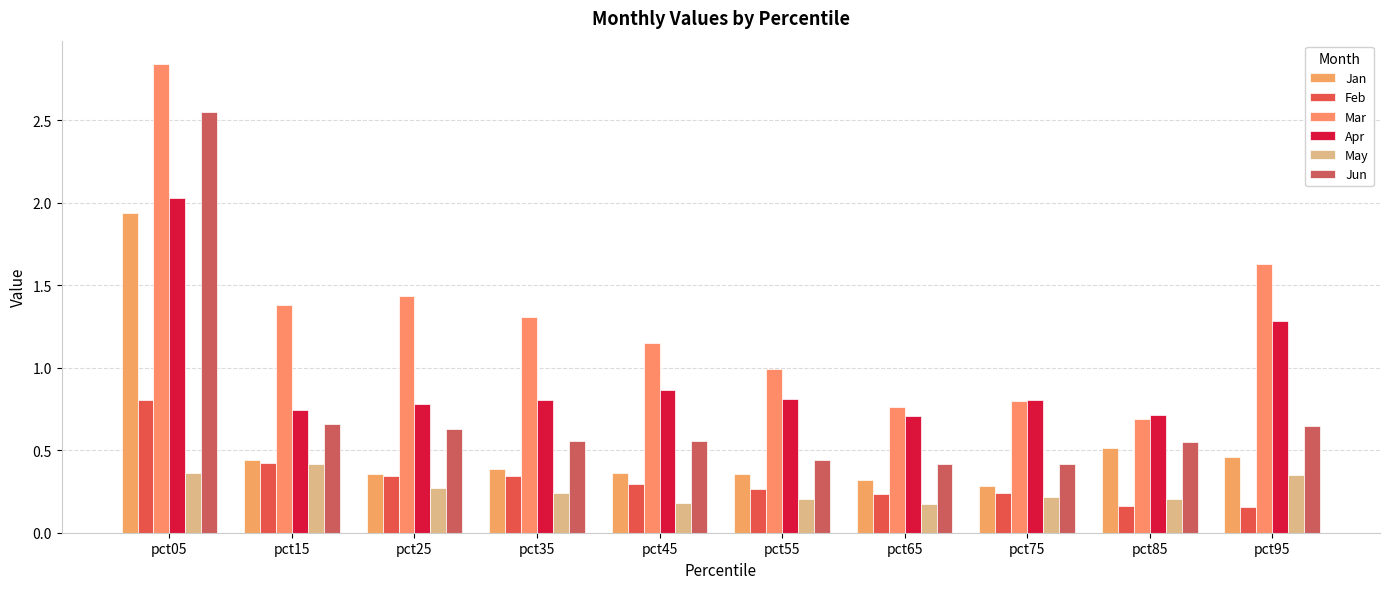

How many categories are shown in the chart?

10